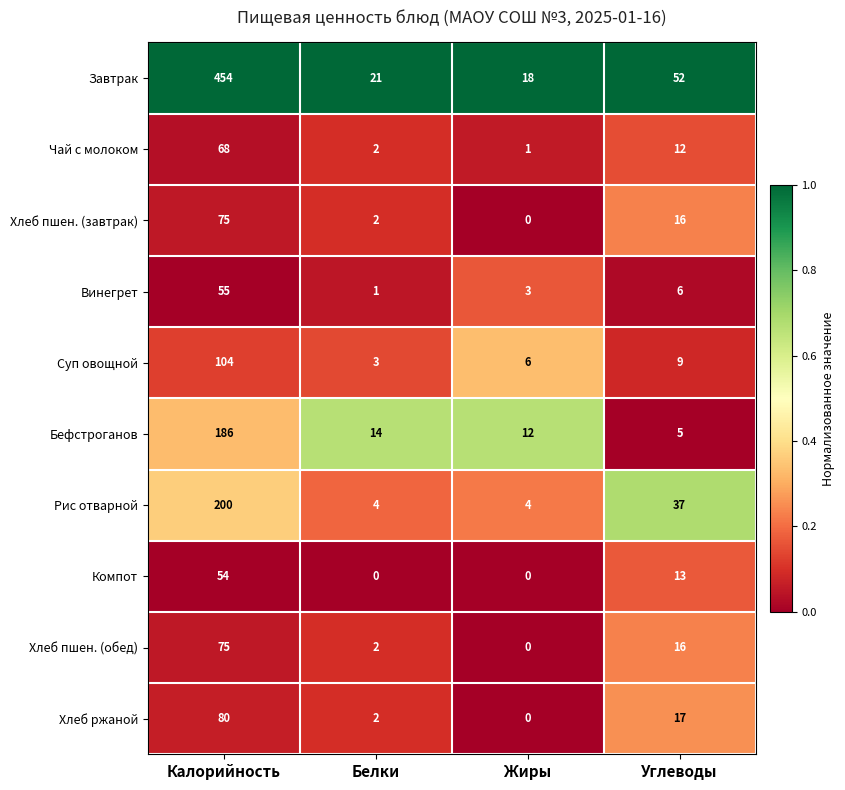

What is the difference between the highest and lowest values at Жиры?

18